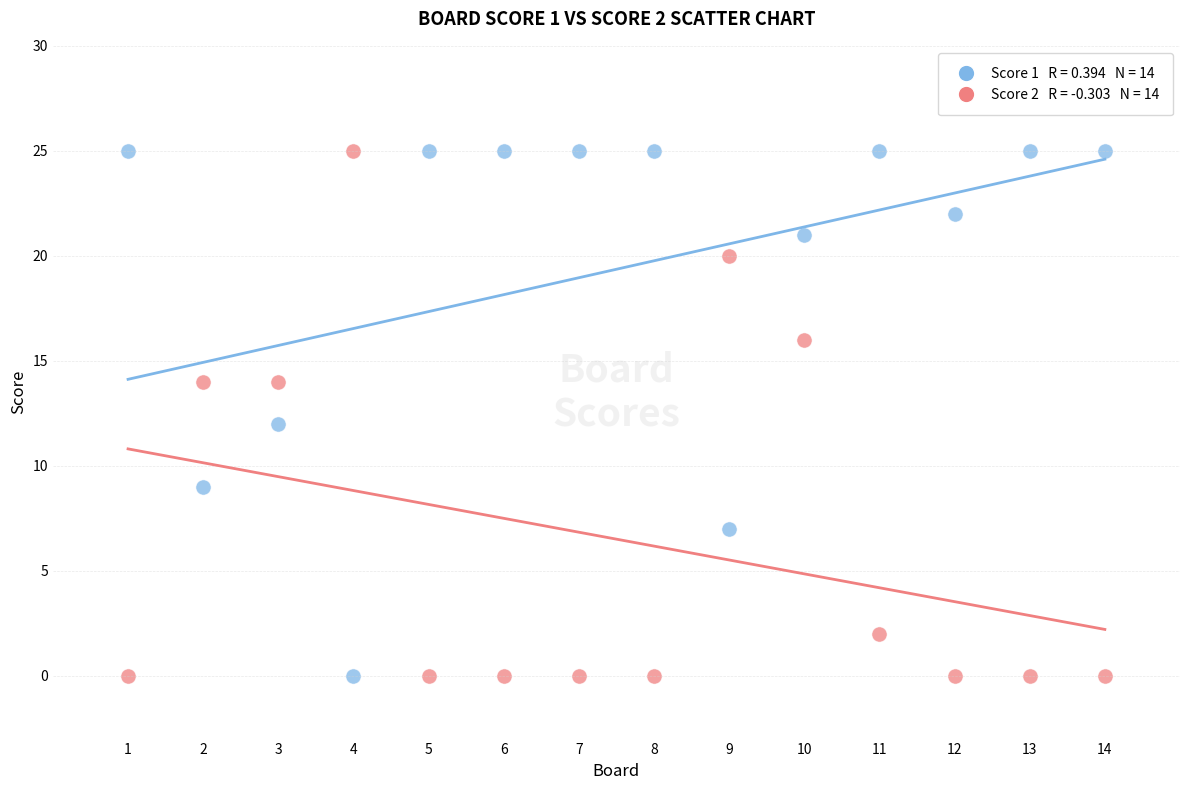

Across all data points, what is the range of Y values (max minus min)?

25